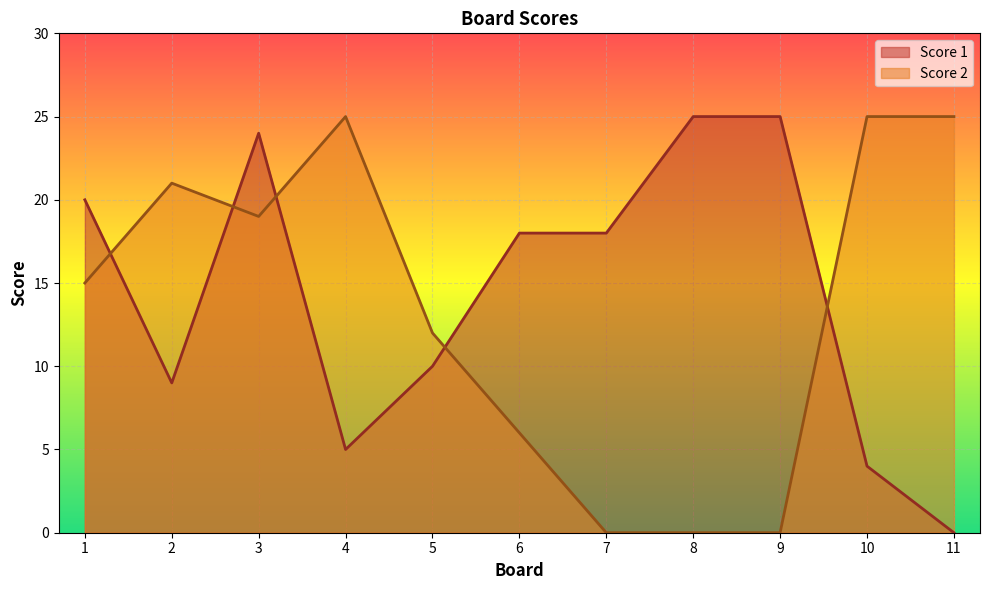

What is the average value of the Score 2 series?

13